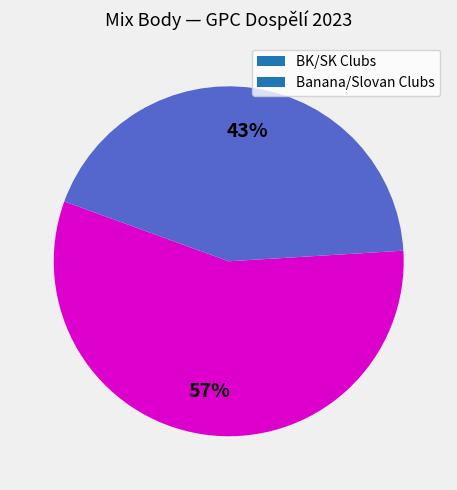

Which category has the biggest portion of the pie?

BK/SK Clubs